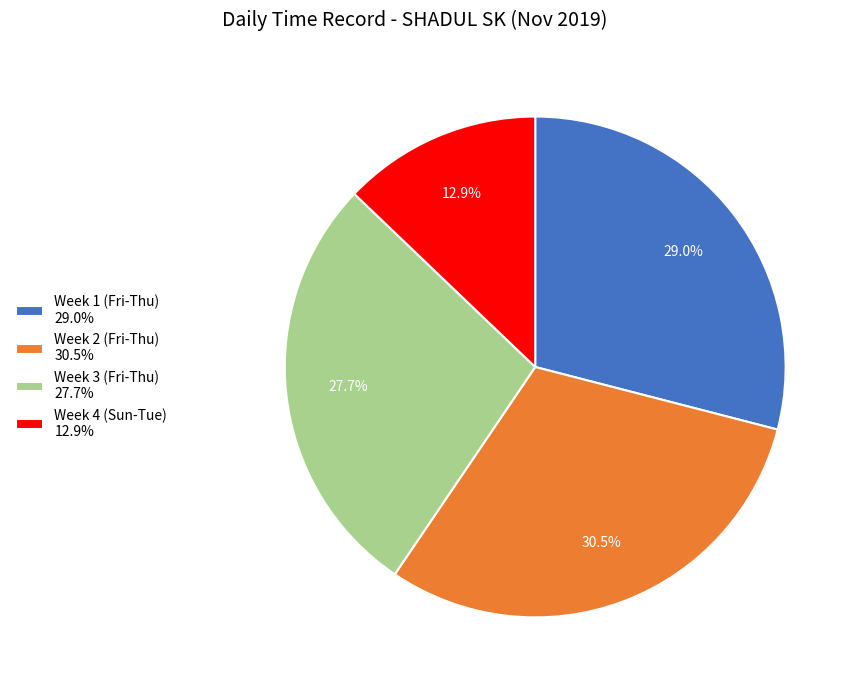

How many segments does this pie chart have?

4